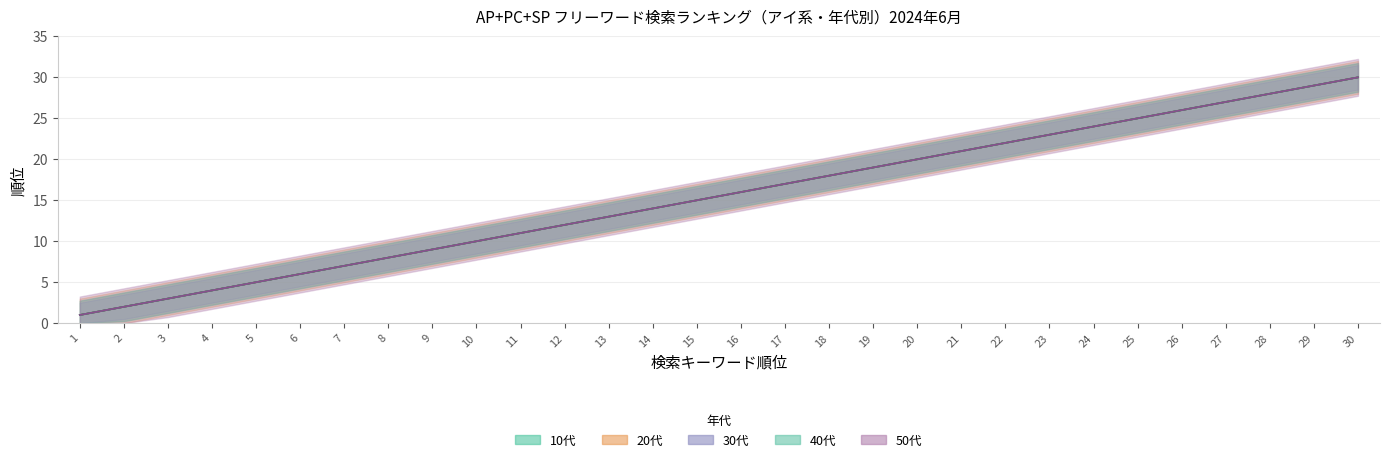

True or false: 40代 and 50代 cross at least once.

False